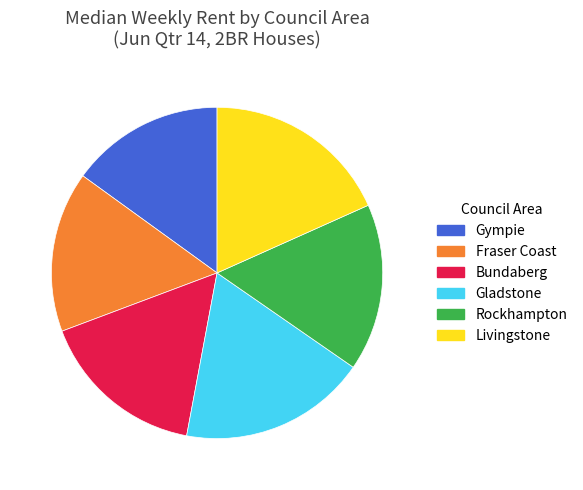

The Bundaberg slice represents 25% of the pie. True or false?

False